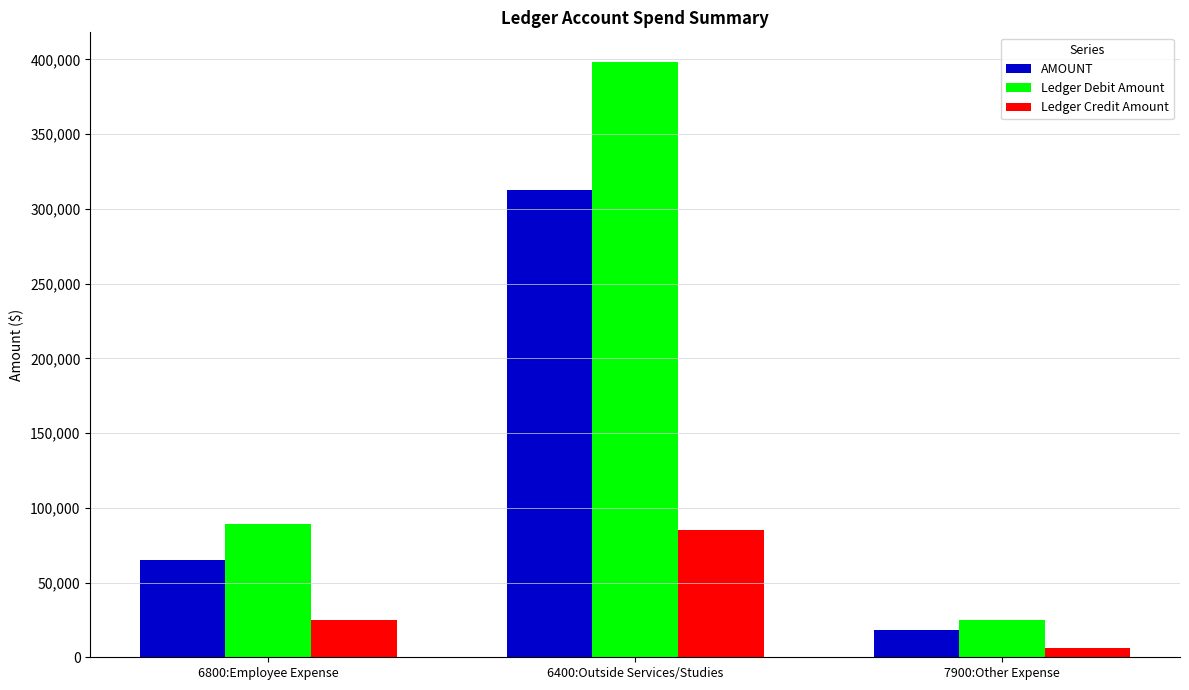

True or false: Ledger Debit Amount has a value of 89453.4 at 6800:Employee Expense.

True